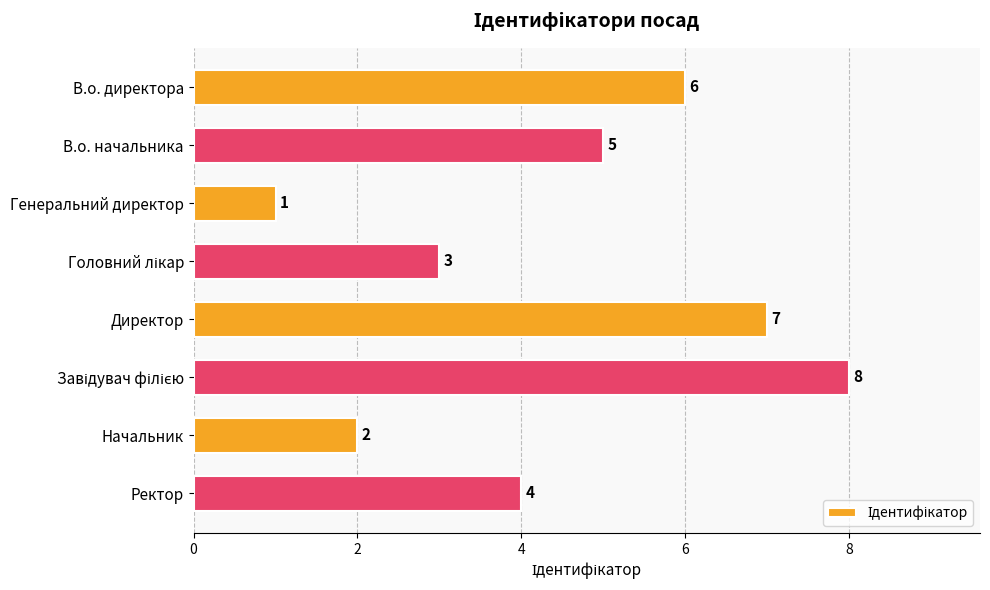

What is the sum of all values?

36